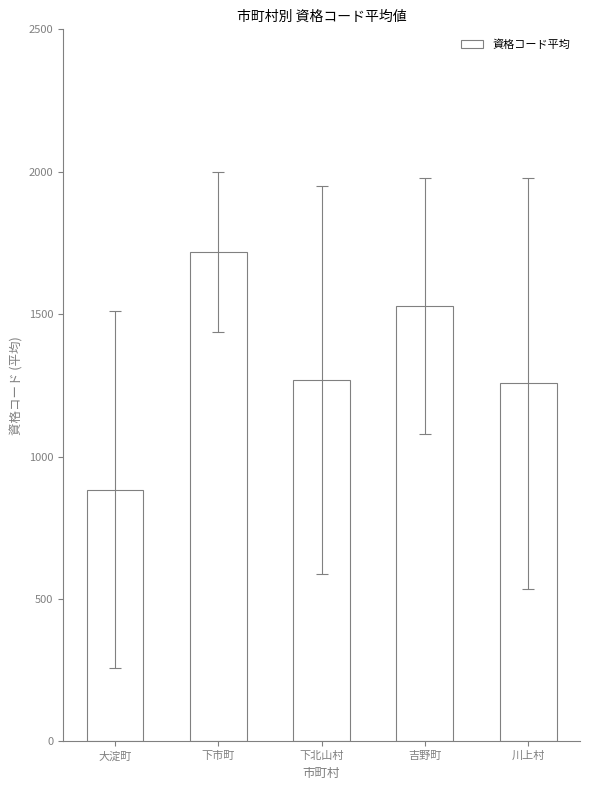

Reading left to right, what are all the values shown in this chart?

大淀町=883.3	下市町=1718.0	下北山村=1268.5	吉野町=1528.9	川上村=1256.7